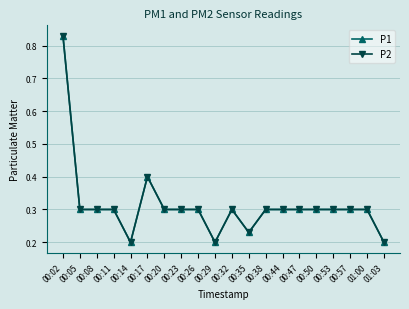

Reading right to left, what are all the values shown in this chart?

P1: 0.2	0.3	0.3	0.3	0.3	0.3	0.3	0.3	0.2	0.3	0.2	0.3	0.3	0.3	0.4	0.2	0.3	0.3	0.3	0.8
P2: 0.2	0.3	0.3	0.3	0.3	0.3	0.3	0.3	0.2	0.3	0.2	0.3	0.3	0.3	0.4	0.2	0.3	0.3	0.3	0.8